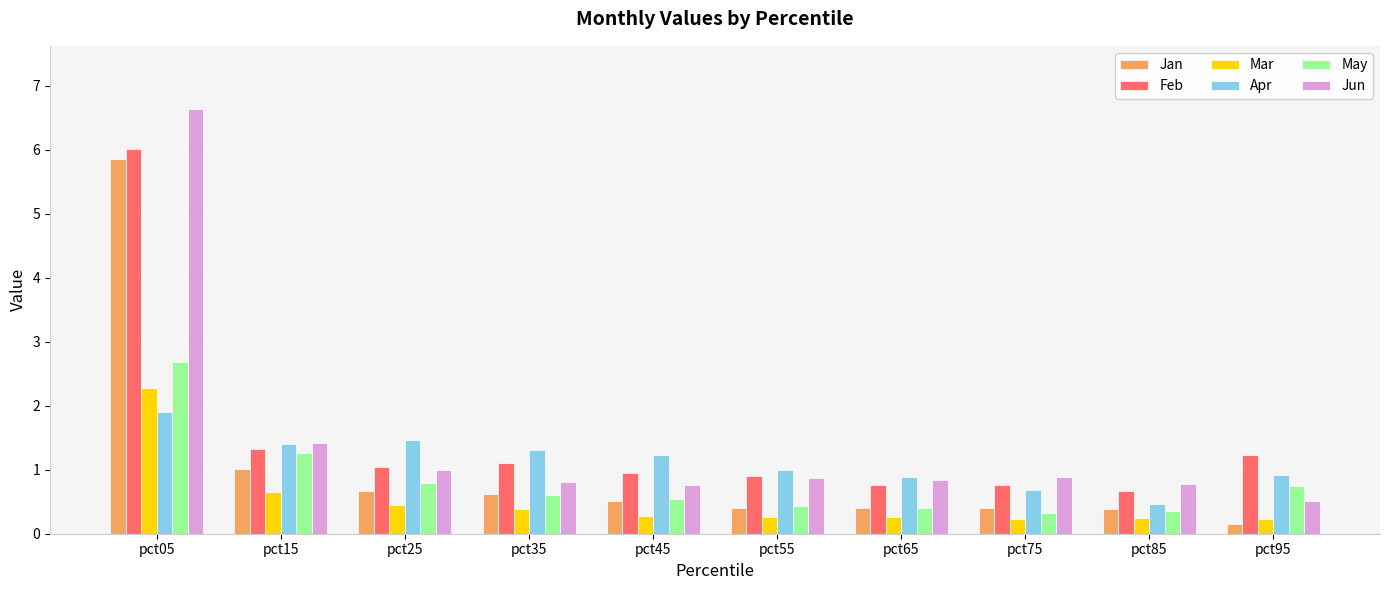

What is the value of the May bar at the 2nd from the left?

1.3